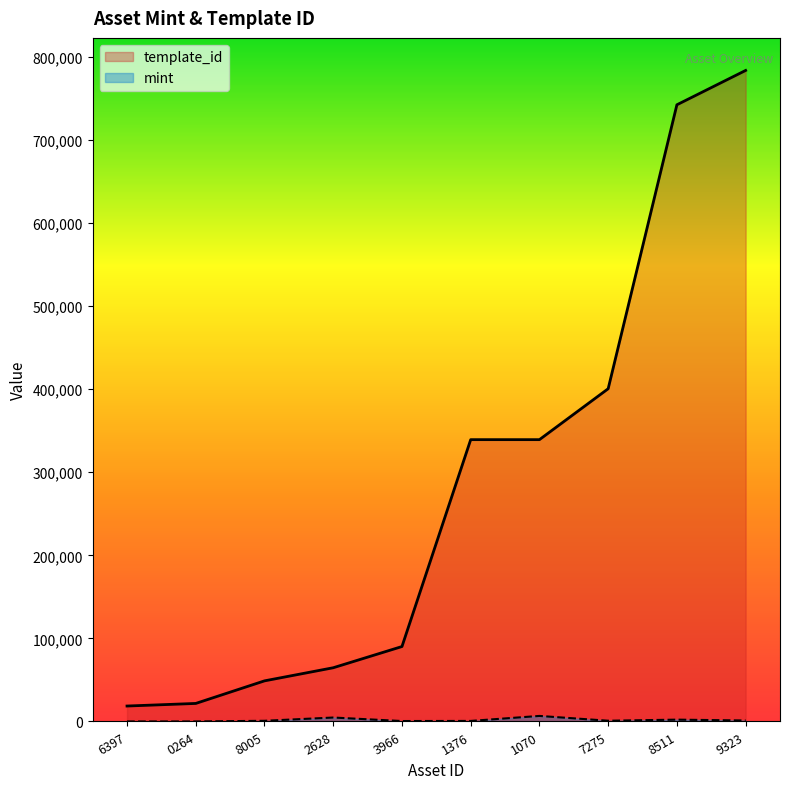

What is the difference between the maximum and second lowest values in the template_id series?

761950